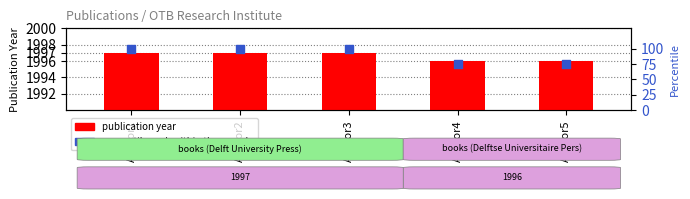

Is the value of percentile rank within the sample at Author5 greater than the value of publication year at Author3?

No